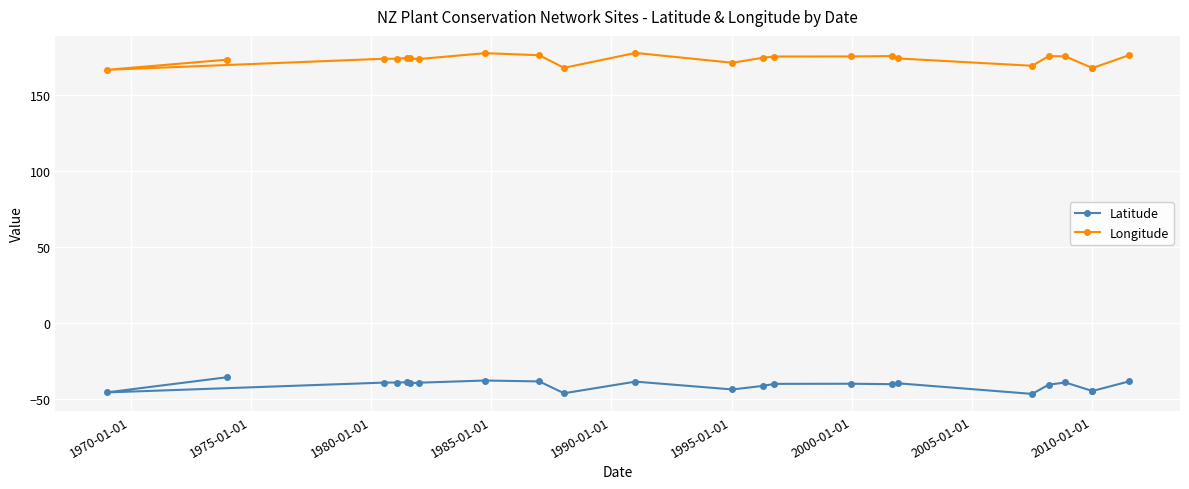

What is the value of the Latitude point at the 10th from the left?

-46.1